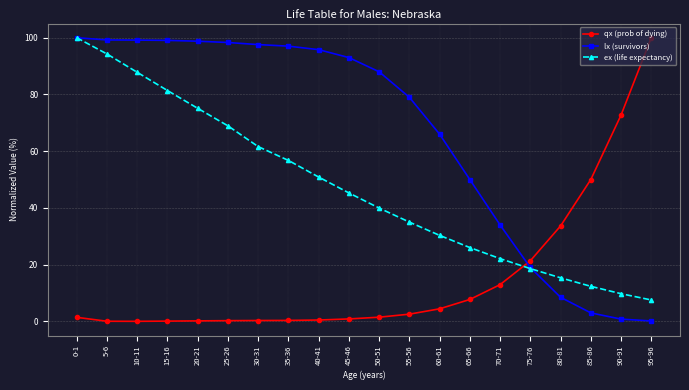

Is the value of lx (survivors) at 45-46 greater than the value of ex (life expectancy) at 15-16?

Yes